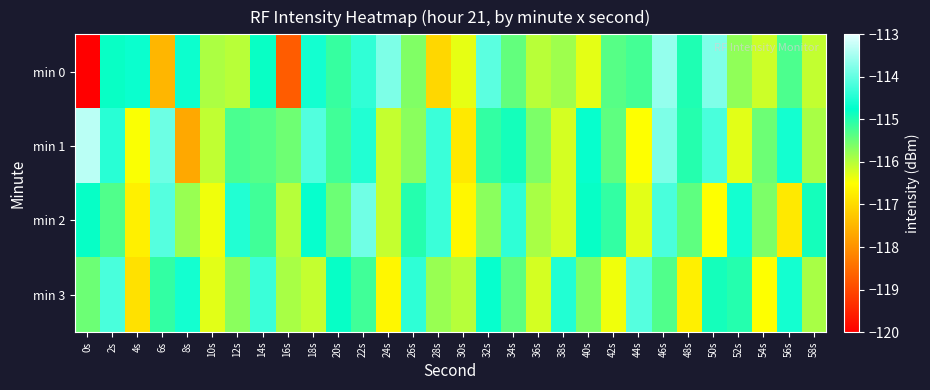

Which category has the highest value across all series?

0s